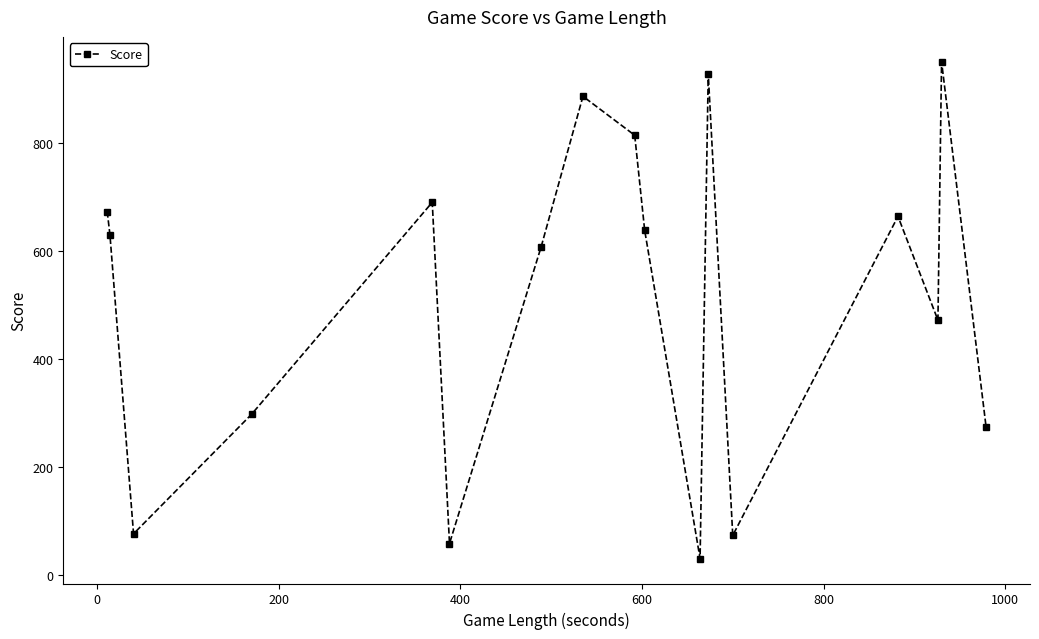

What is the minimum value shown in the chart?

31